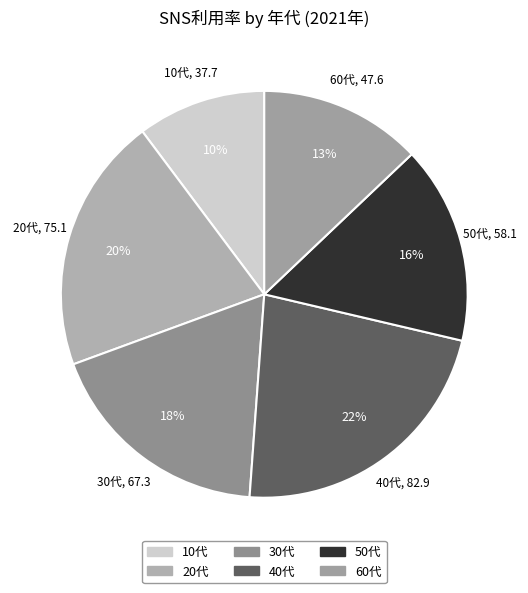

Is it true that 40代 is 22% of the pie?

True